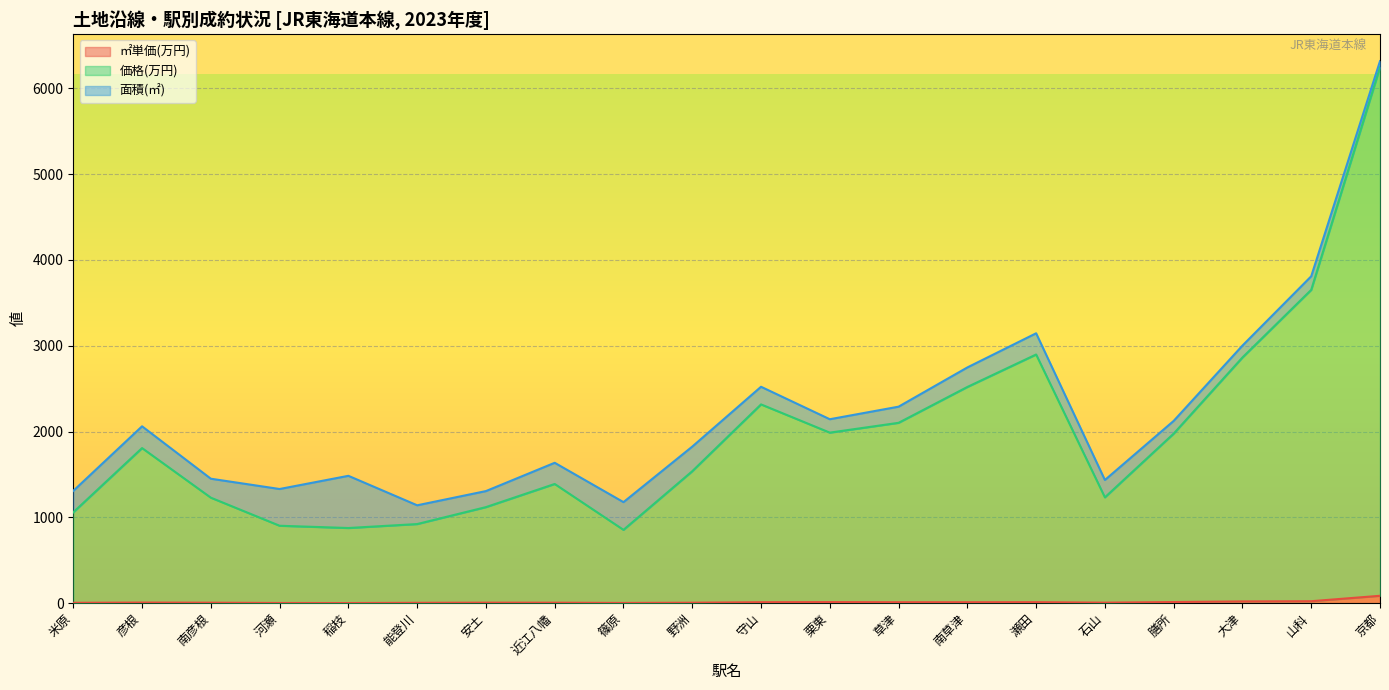

True or false: 価格(万円) has more than 0 interior local peaks.

True